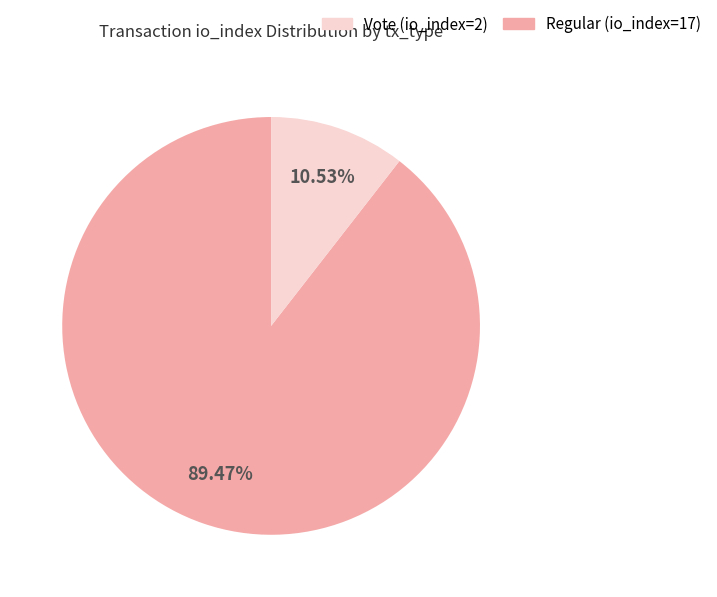

Is there any slice that represents more than half of the pie?

Yes